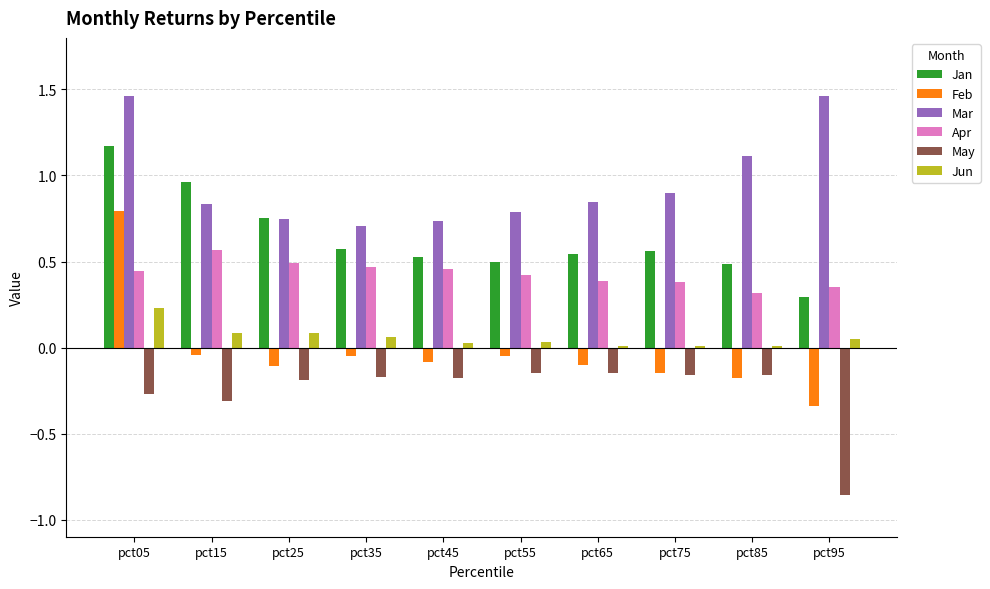

Which category has the highest value in the Jan series?

pct05